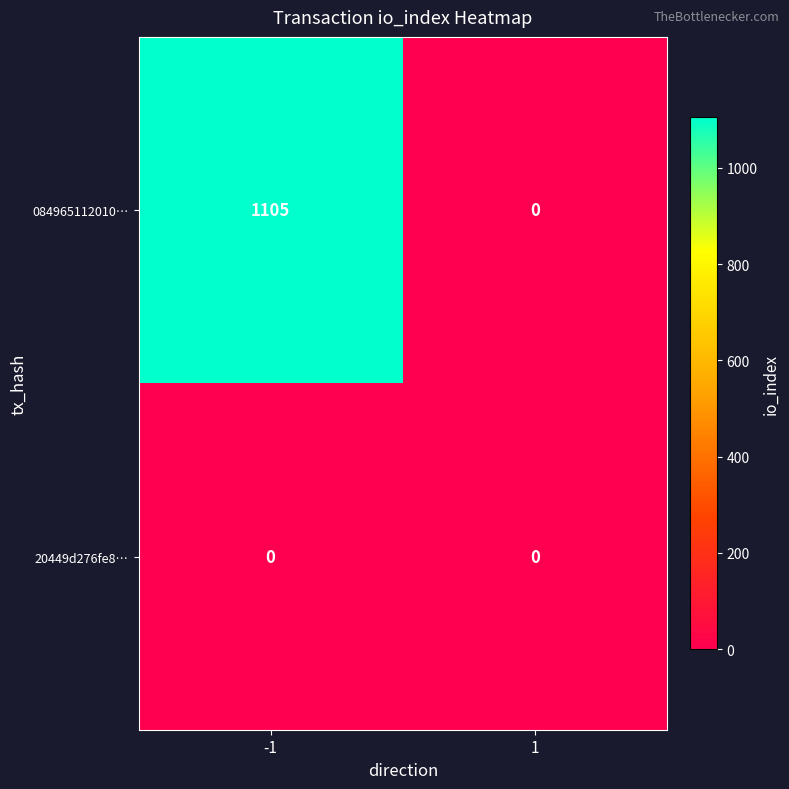

What is the sum of all 084965112010… values?

1105